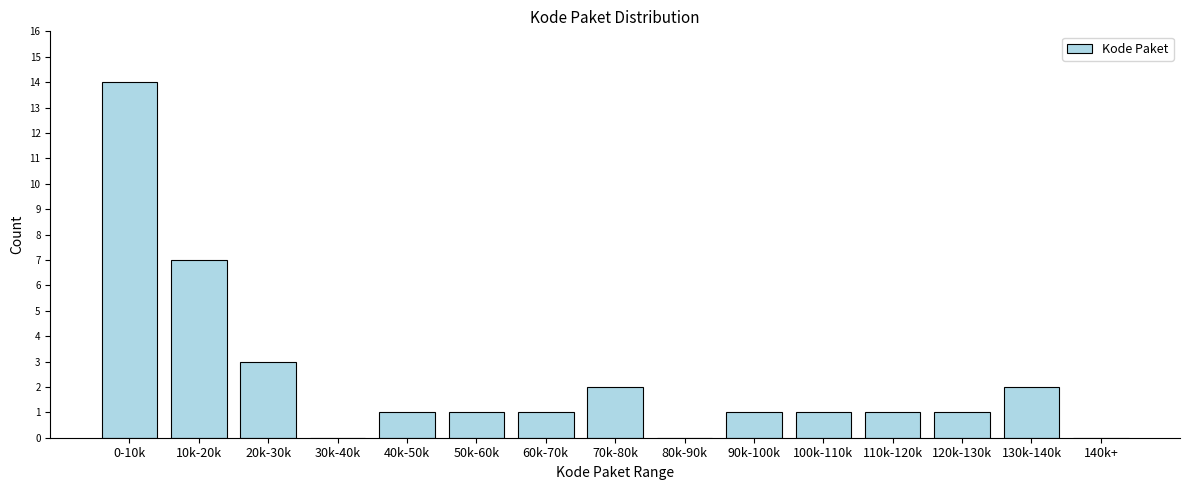

Reading right to left, list all the values displayed in this chart.

140k+=0	130k-140k=2	120k-130k=1	110k-120k=1	100k-110k=1	90k-100k=1	80k-90k=0	70k-80k=2	60k-70k=1	50k-60k=1	40k-50k=1	30k-40k=0	20k-30k=3	10k-20k=7	0-10k=14